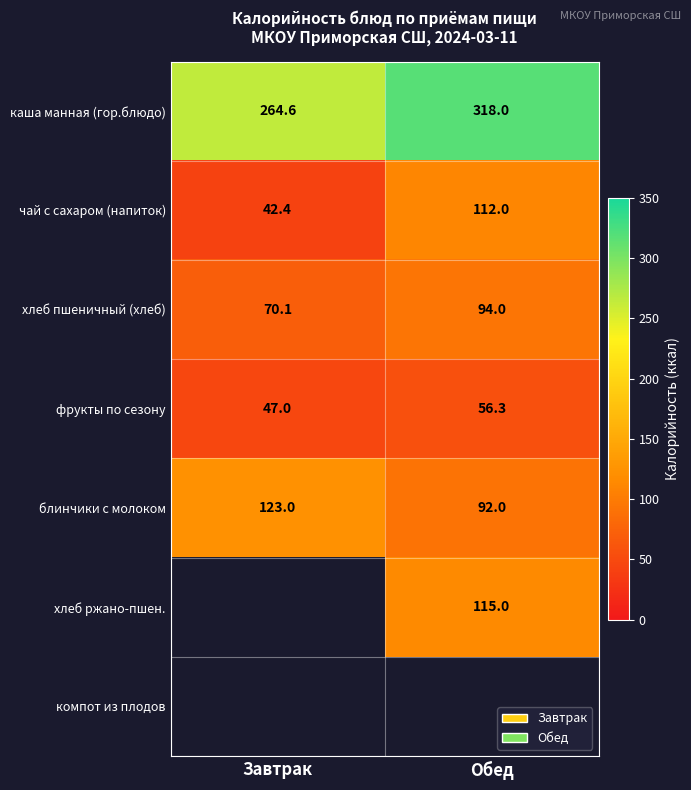

The value of каша манная (гор.блюдо) at Завтрак is 387.9. True or false?

False